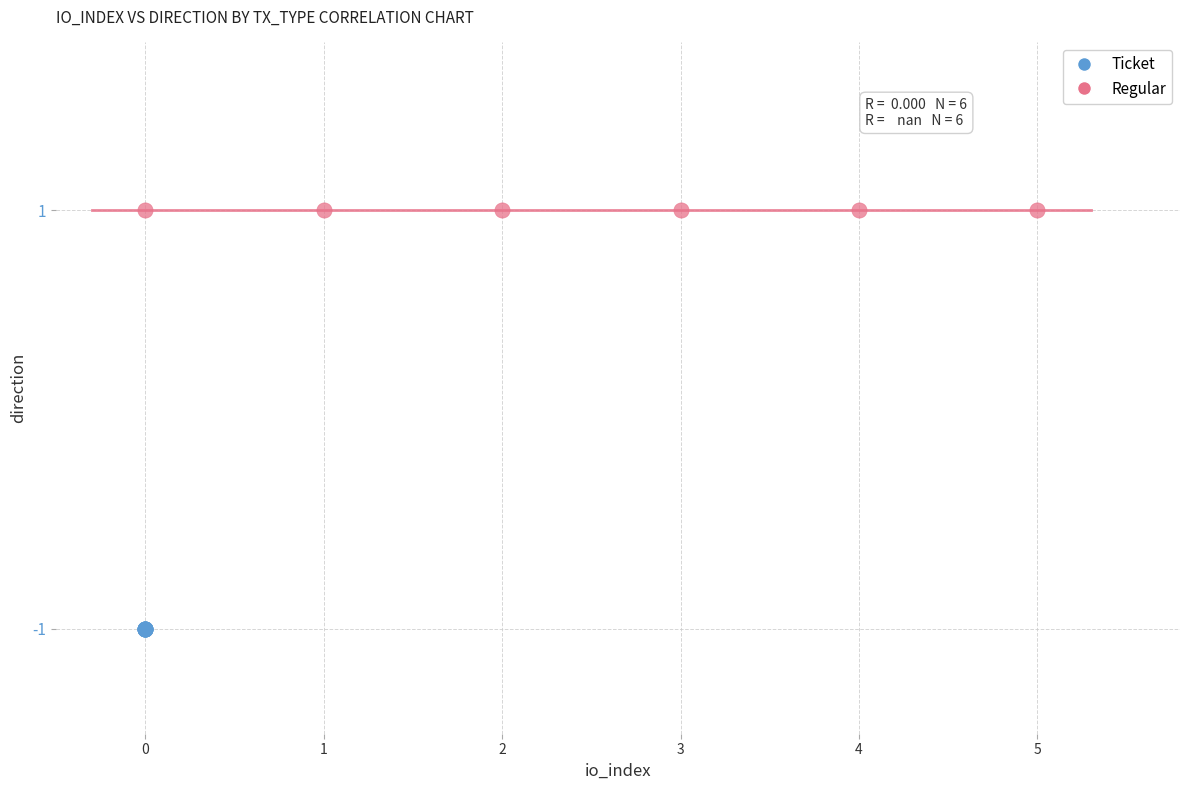

What are all the series names shown in the legend?

Ticket, Regular